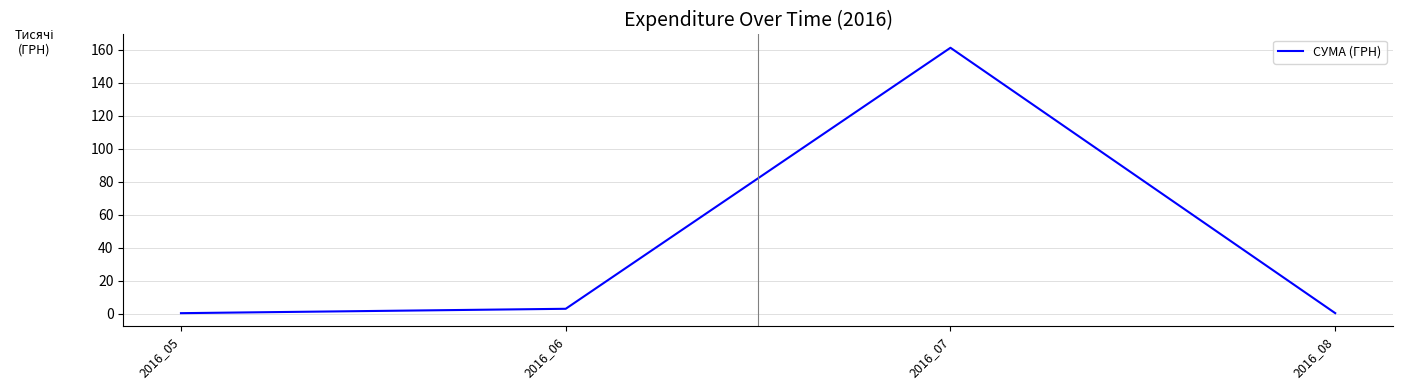

Where is the first local maximum?

2016_07